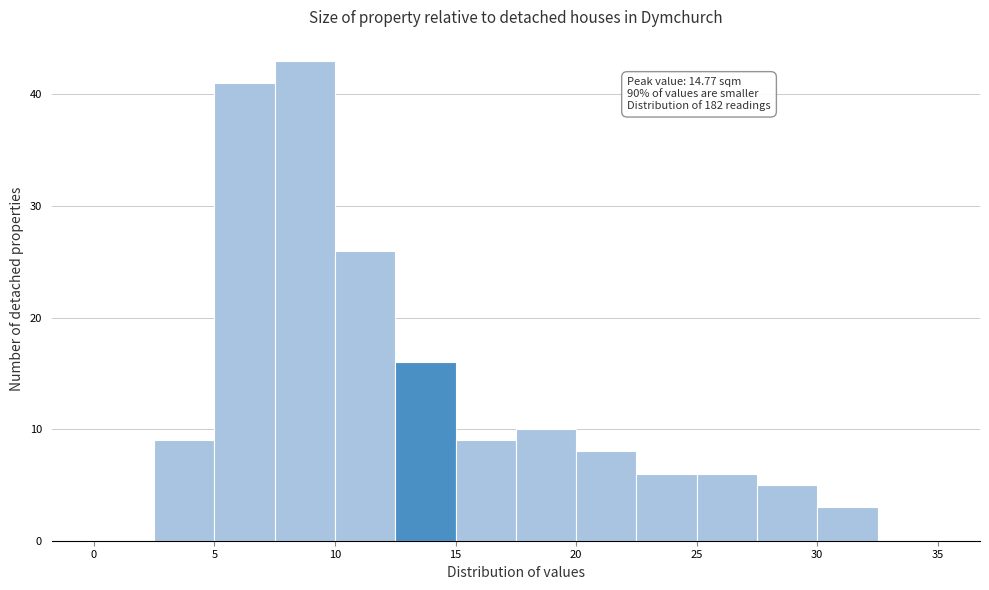

Over which range of the x-axis is the bar tallest?

7.5 to 10.0